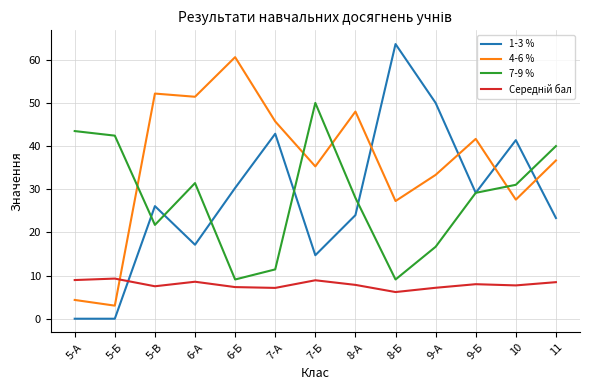

What is the total value across all series at 5-Б?

54.8